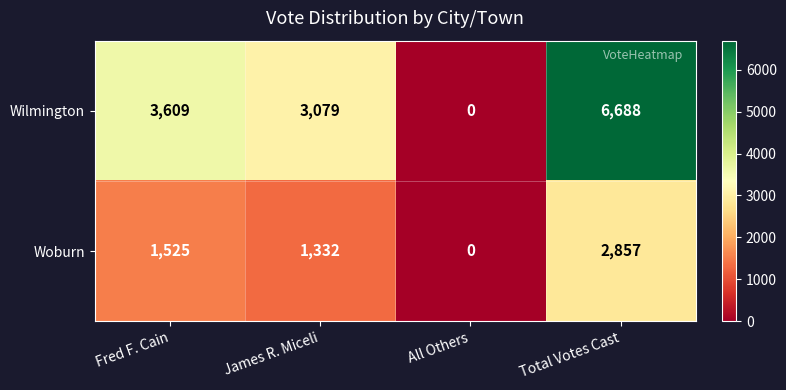

Rank the series at Fred F. Cain from highest to lowest value.

Wilmington, Woburn